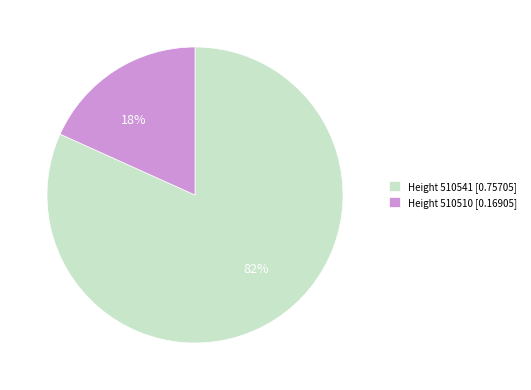

Does any single category account for the majority?

Yes